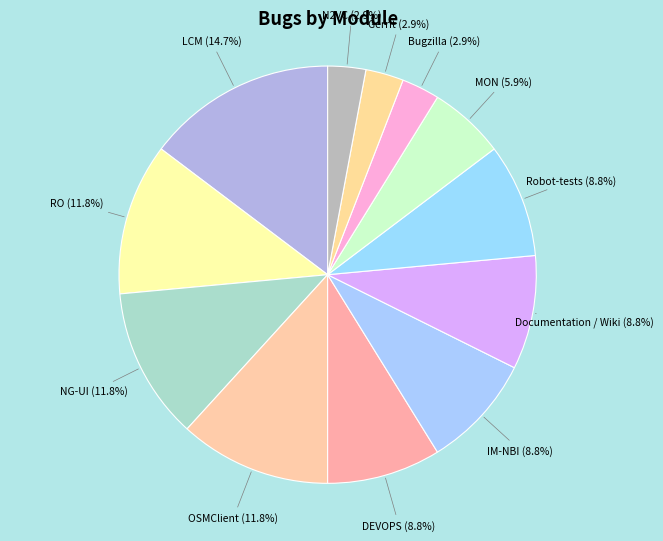

How many segments does this pie chart have?

12